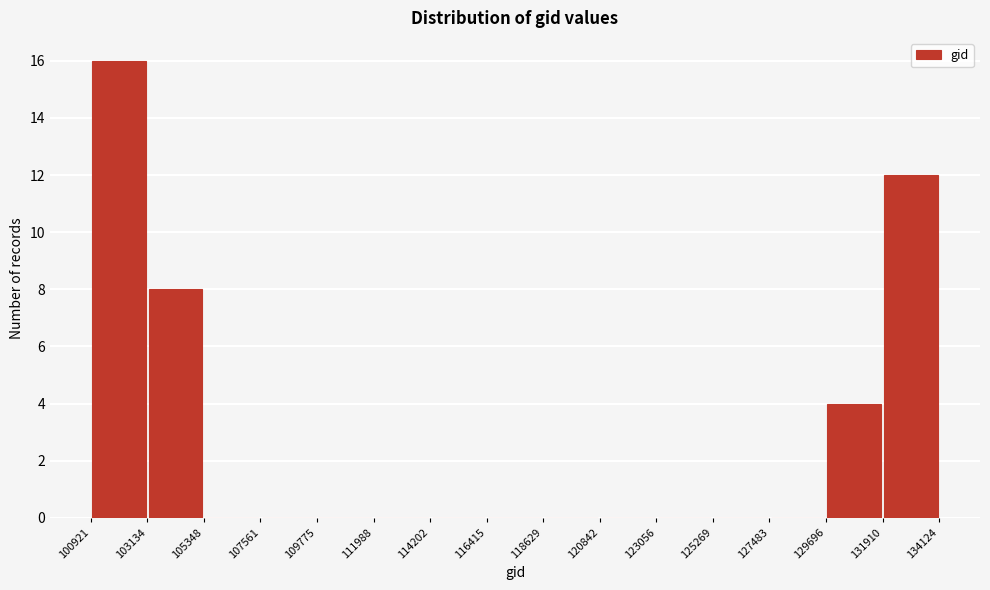

Over which range of the x-axis is the bar tallest?

100921 to 103134